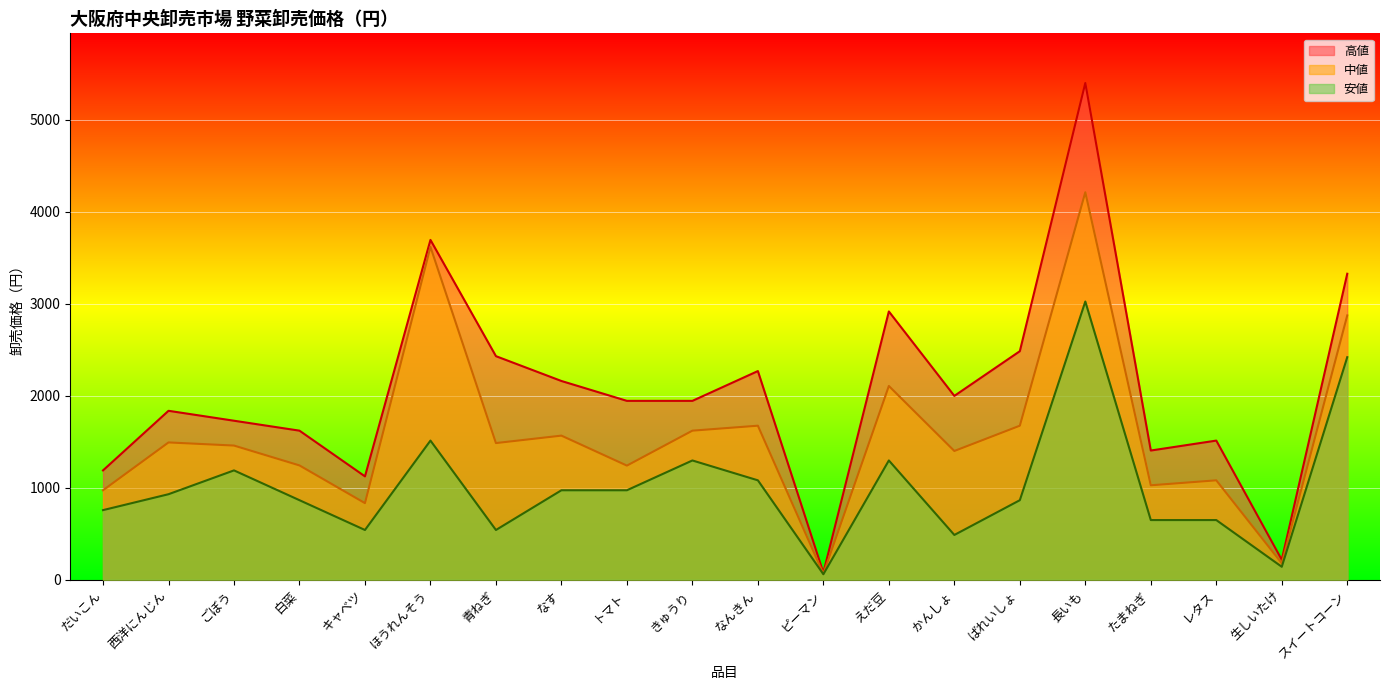

Between かんしょ and 西洋にんじん, which is larger?

かんしょ